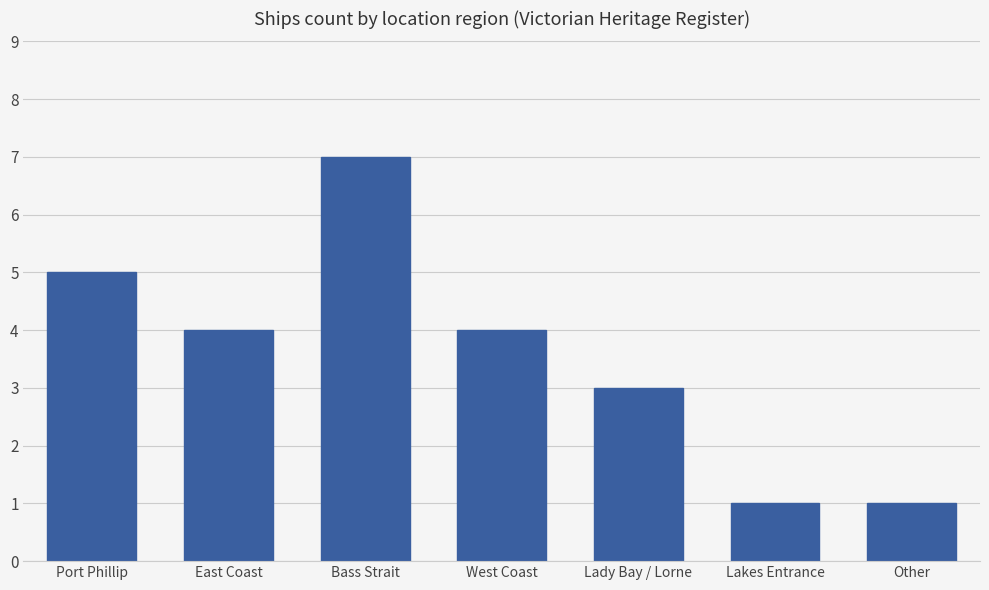

What value does the data have at Bass Strait?

7